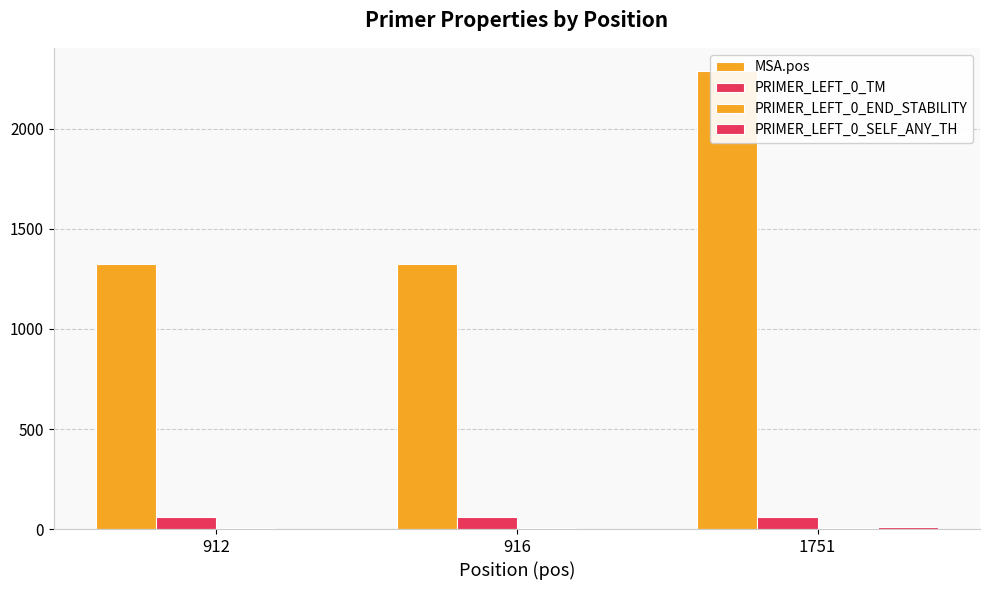

At which category is the sum across all series the highest?

1751